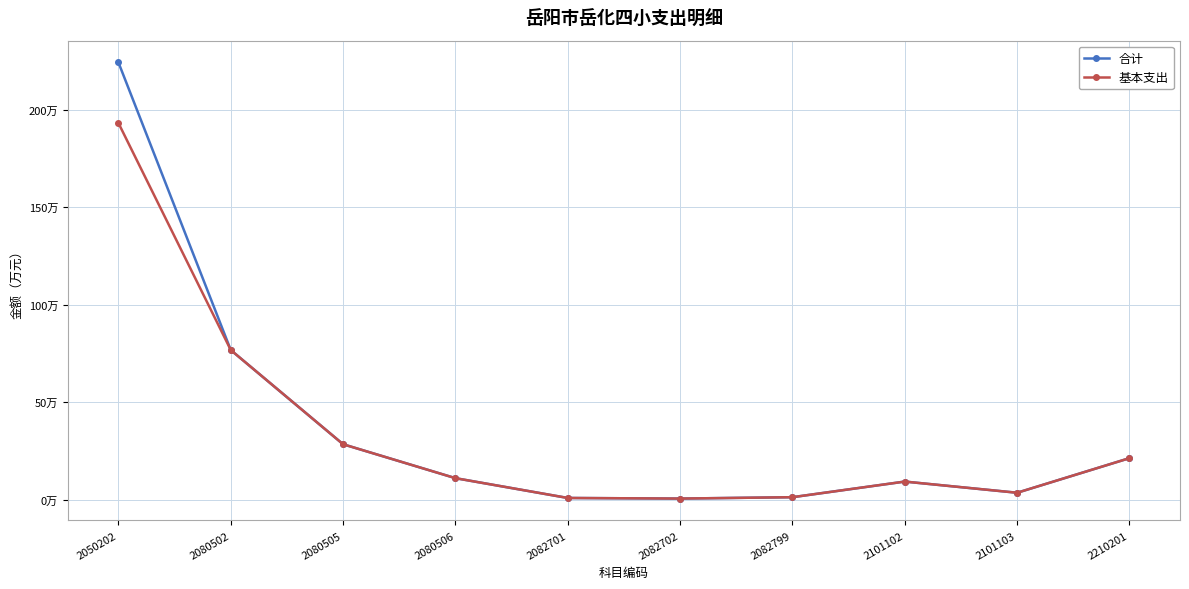

Which category has the lowest value in the 合计 series?

2082702